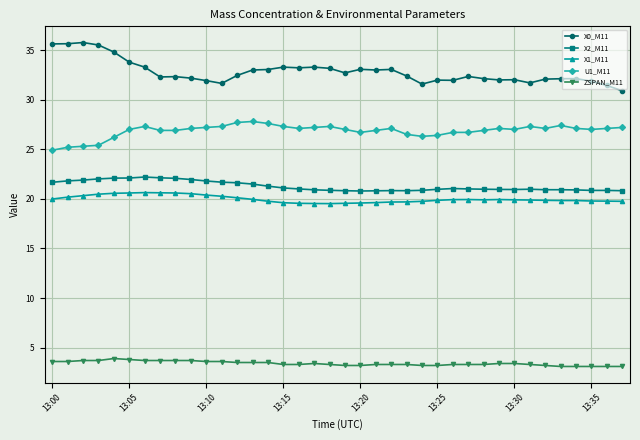

How many distinct data groups are displayed?

5